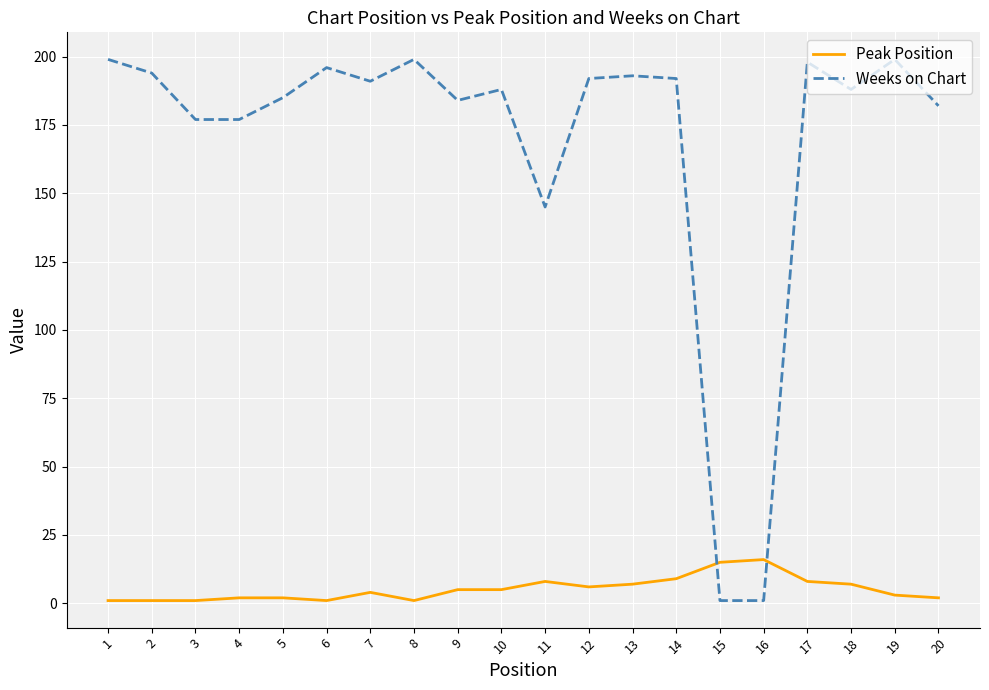

The Weeks on Chart series shows 312 at 10. True or false?

False